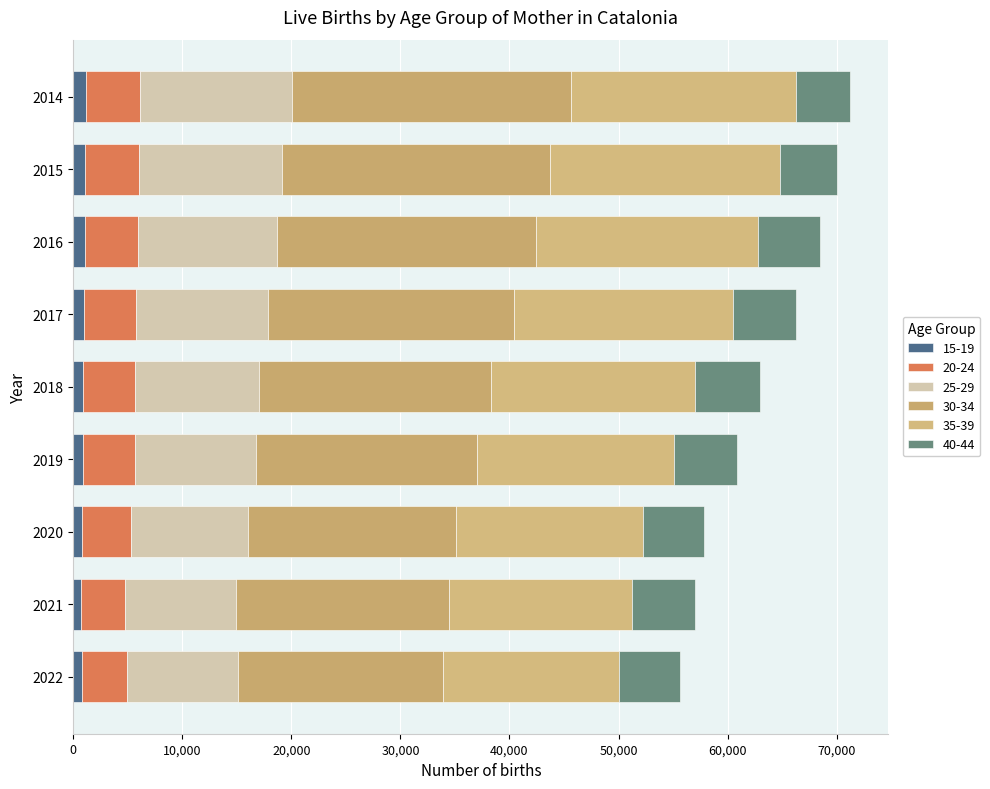

Count the number of data series in this chart.

6